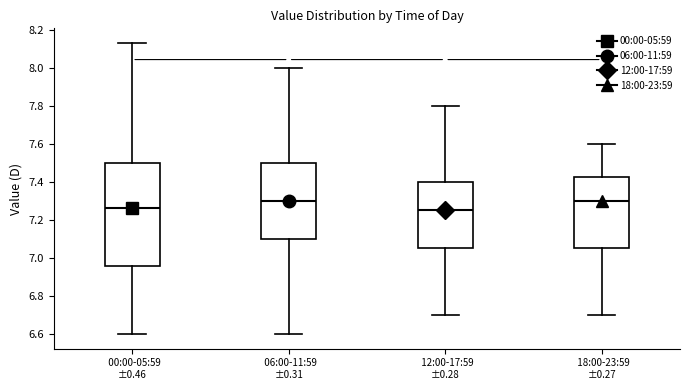

Where is the lower edge of the box for 18:00-23:59 ±0.27 on the y-axis? The values are not printed on the chart, so give them approximately, as read against the axis.

7.06